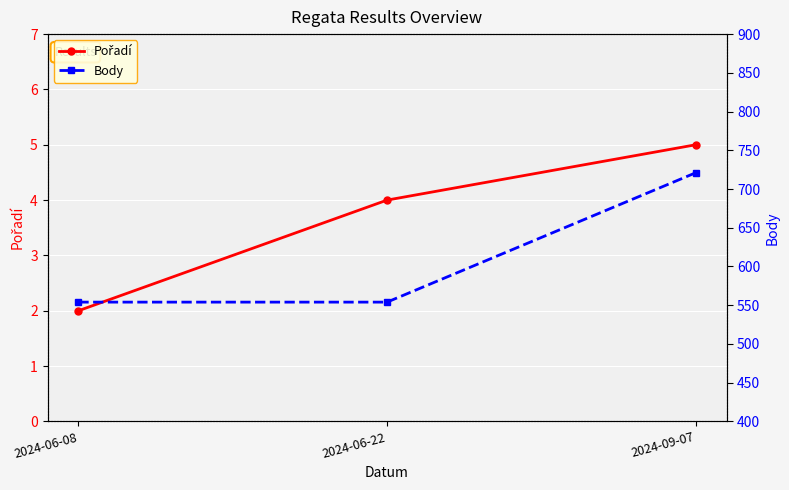

Is the value of Body at 2024-06-22 greater than the value of Pořadí at 2024-09-07?

Yes